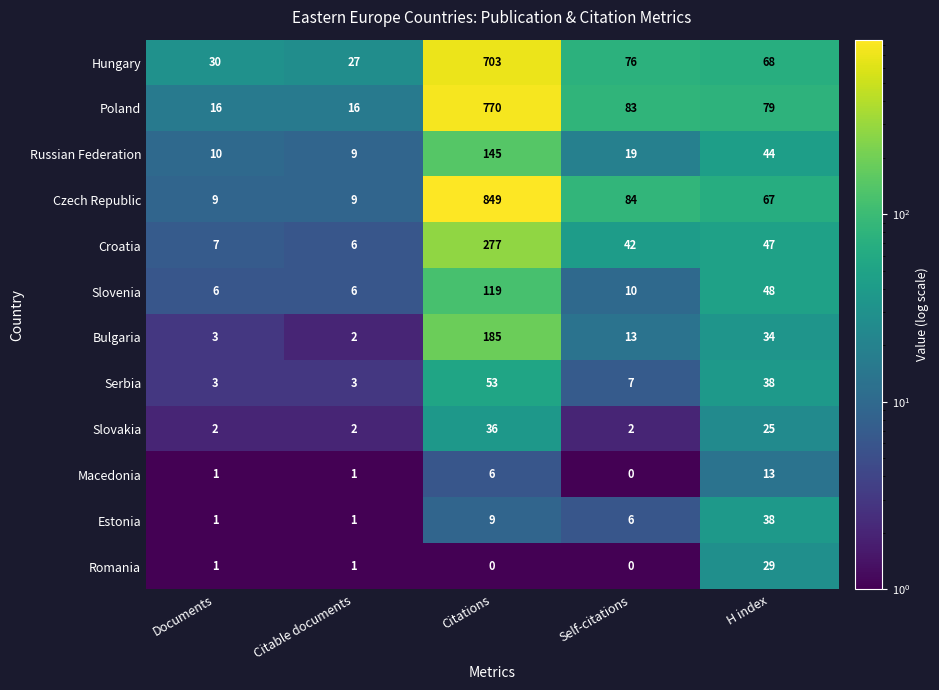

List the series in order of their peak value, highest first.

Czech Republic, Poland, Hungary, Croatia, Bulgaria, Russian Federation, Slovenia, Serbia, Estonia, Slovakia, Romania, Macedonia